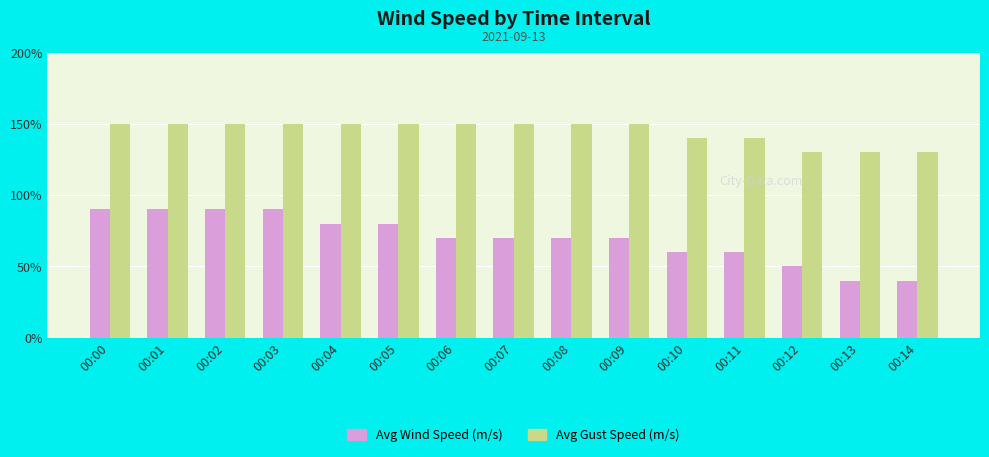

Are the bars horizontal?

No